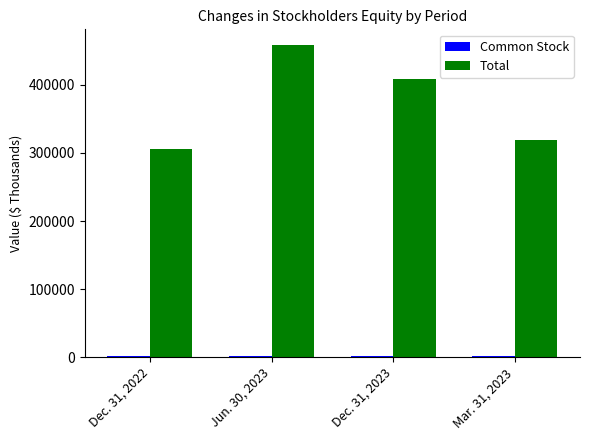

True or false: Total has a value of 458787 at Jun. 30, 2023.

True